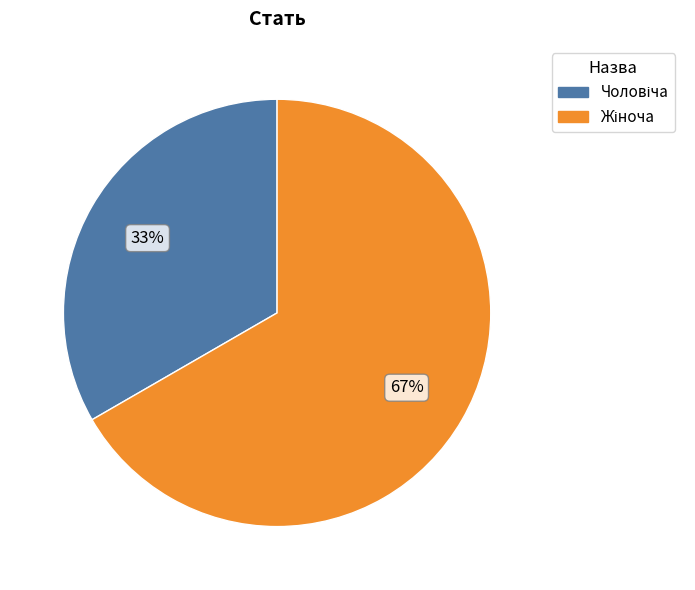

To the nearest percent, what is the average slice percentage?

50%